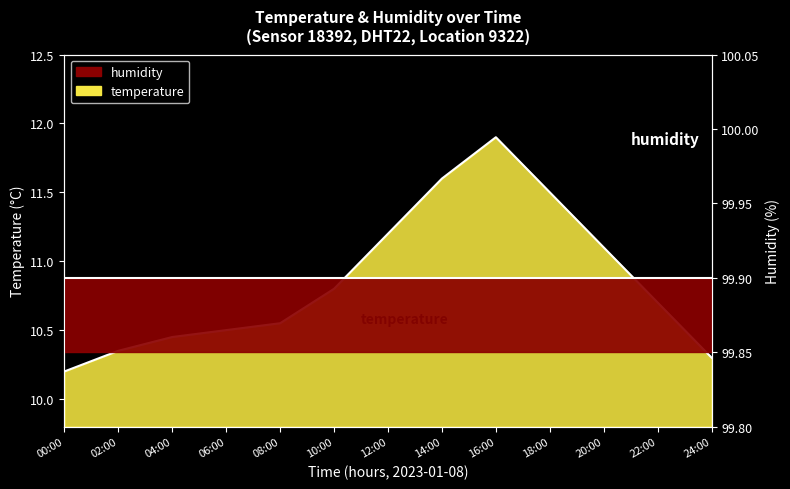

The value at 02:00 is 10.3. True or false?

True